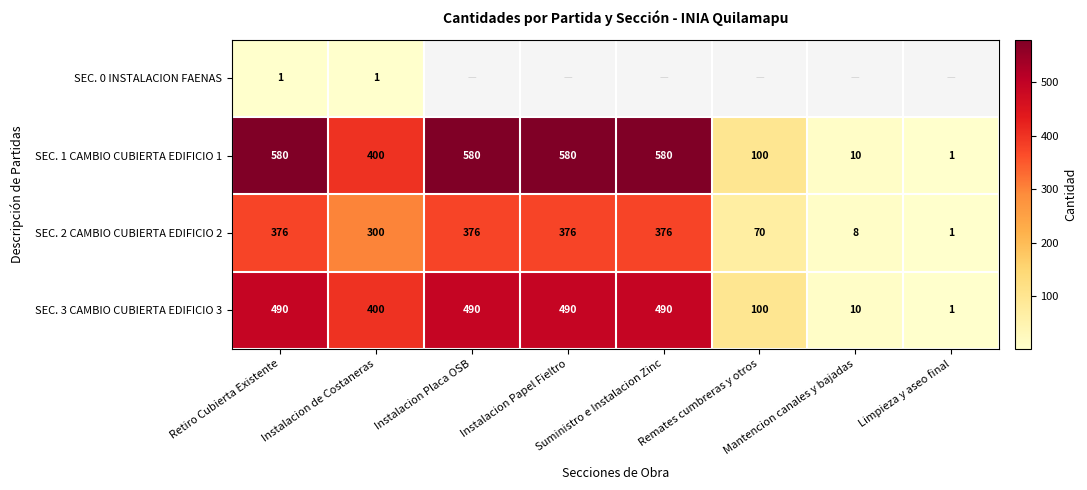

What is the maximum value for SEC. 2 CAMBIO CUBIERTA EDIFICIO 2?

376